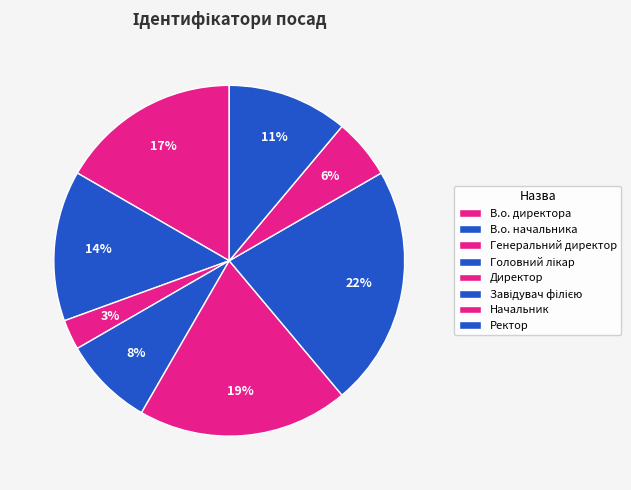

To the nearest percent, what percentage of the pie is В.о. директора?

17%